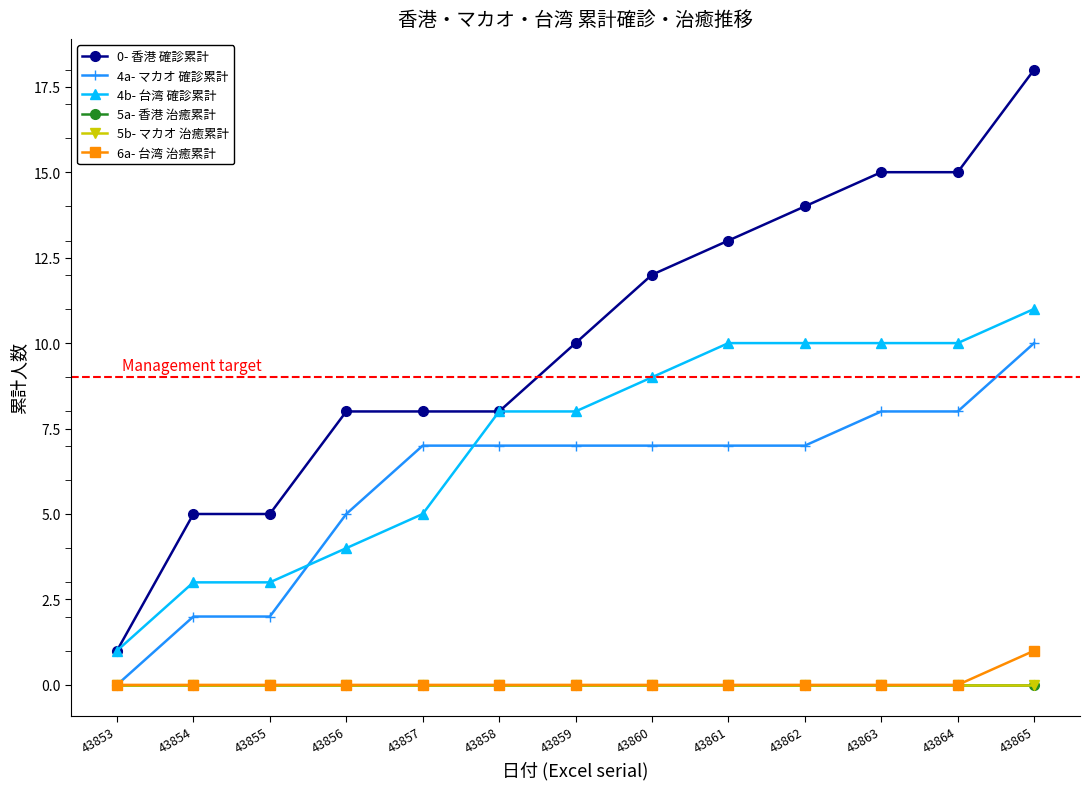

True or false: 4b- 台湾 確診累計 and 0- 香港 確診累計 intersect in this chart.

False